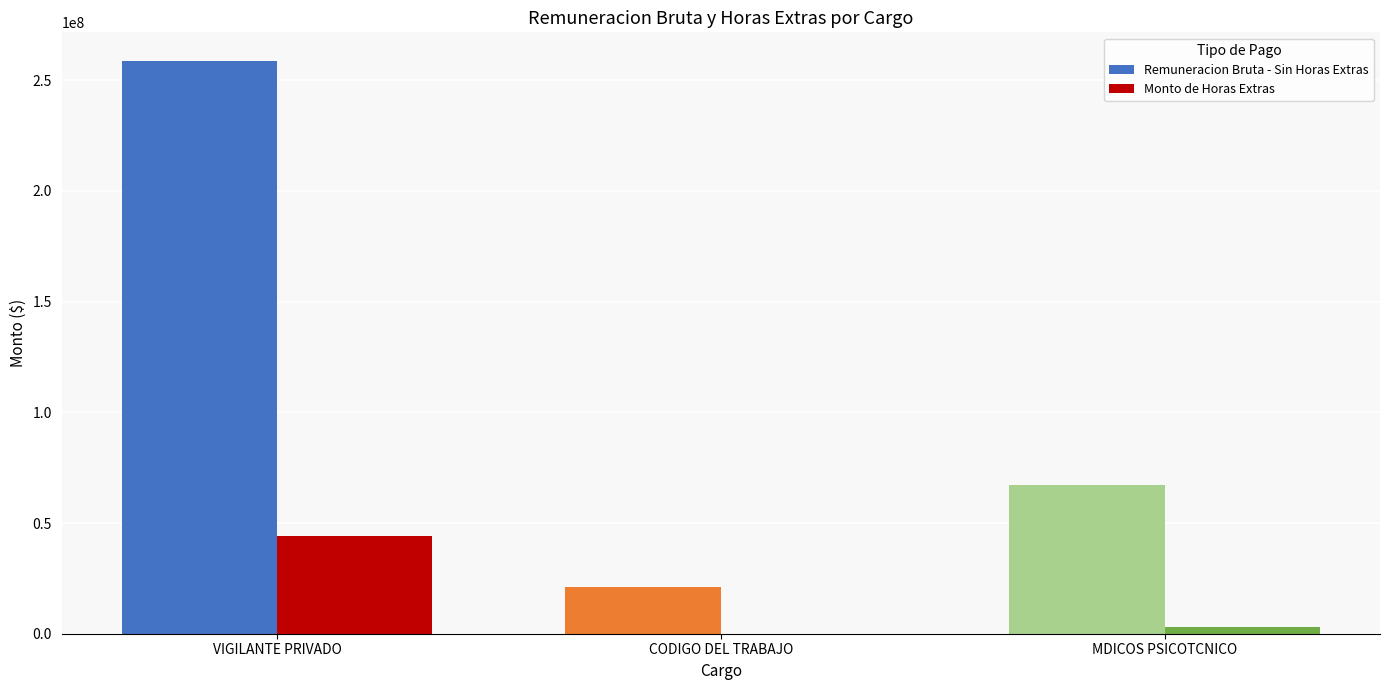

The value of Monto de Horas Extras at VIGILANTE PRIVADO is 17749808. True or false?

False